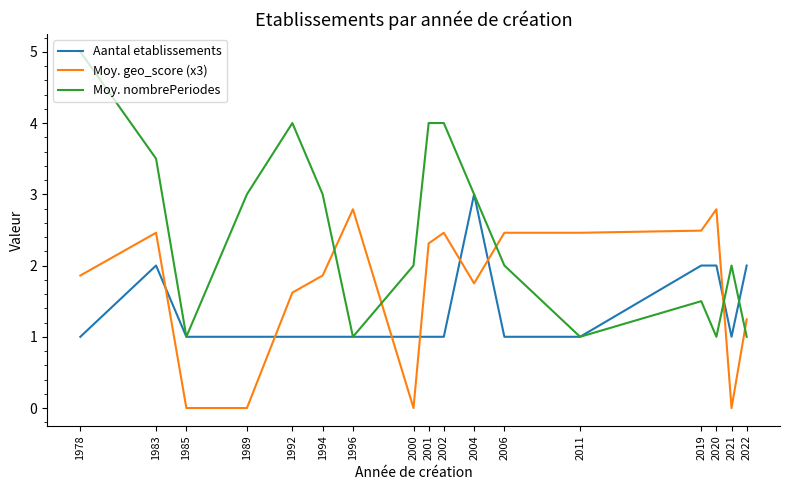

Between which two adjacent categories do Moy. geo_score (x3) and Moy. nombrePeriodes first intersect?

1994 and 1996